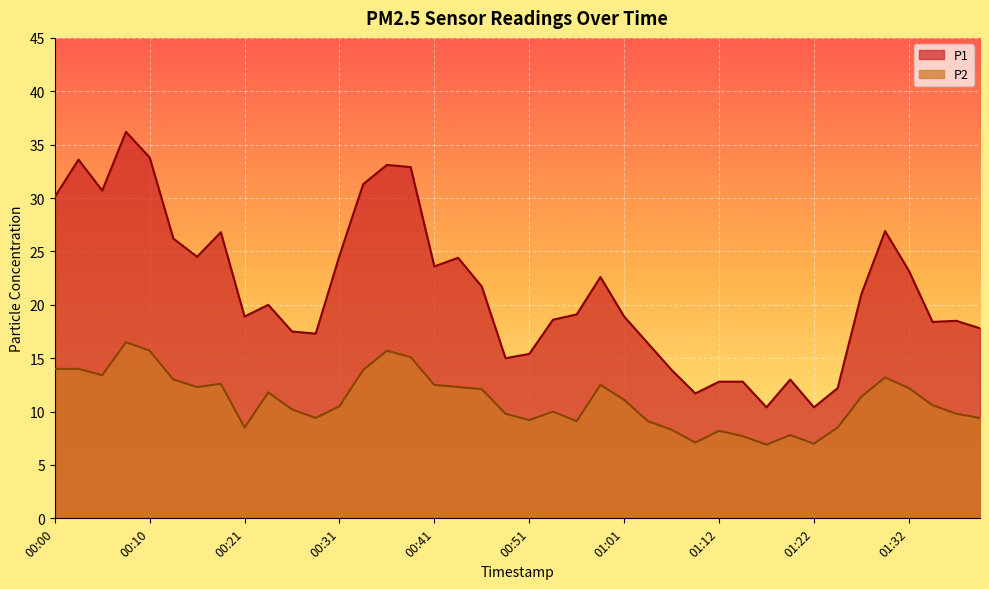

Is it true that P1 equals 44.3 at 00:05?

False